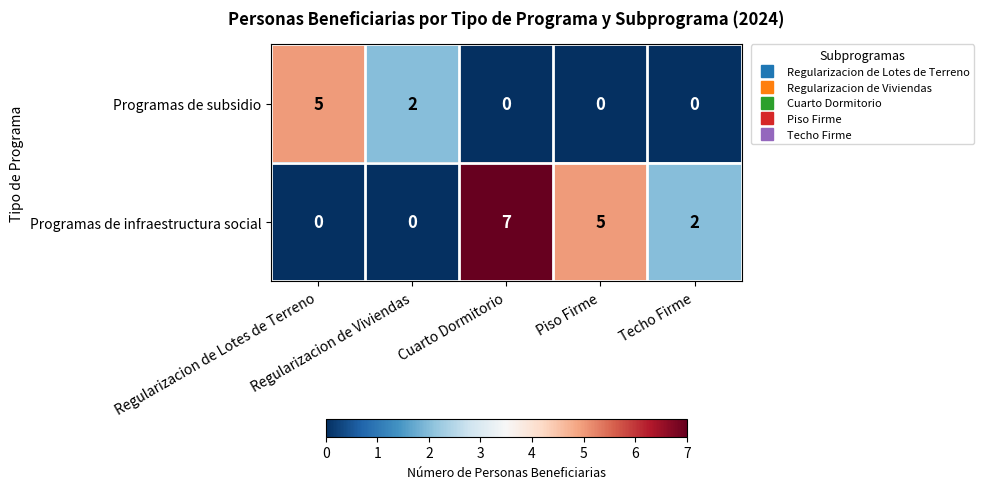

What is the maximum value shown in the chart?

7